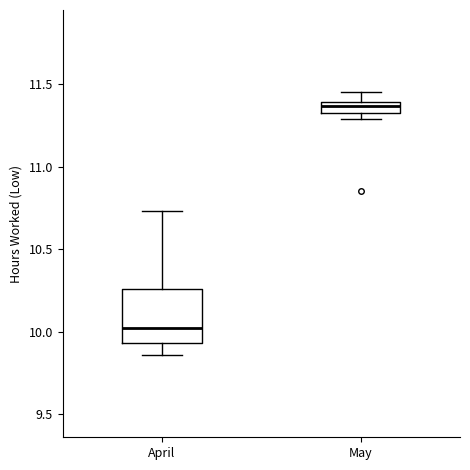

Which box is the tallest, from its lower edge to its upper edge?

April